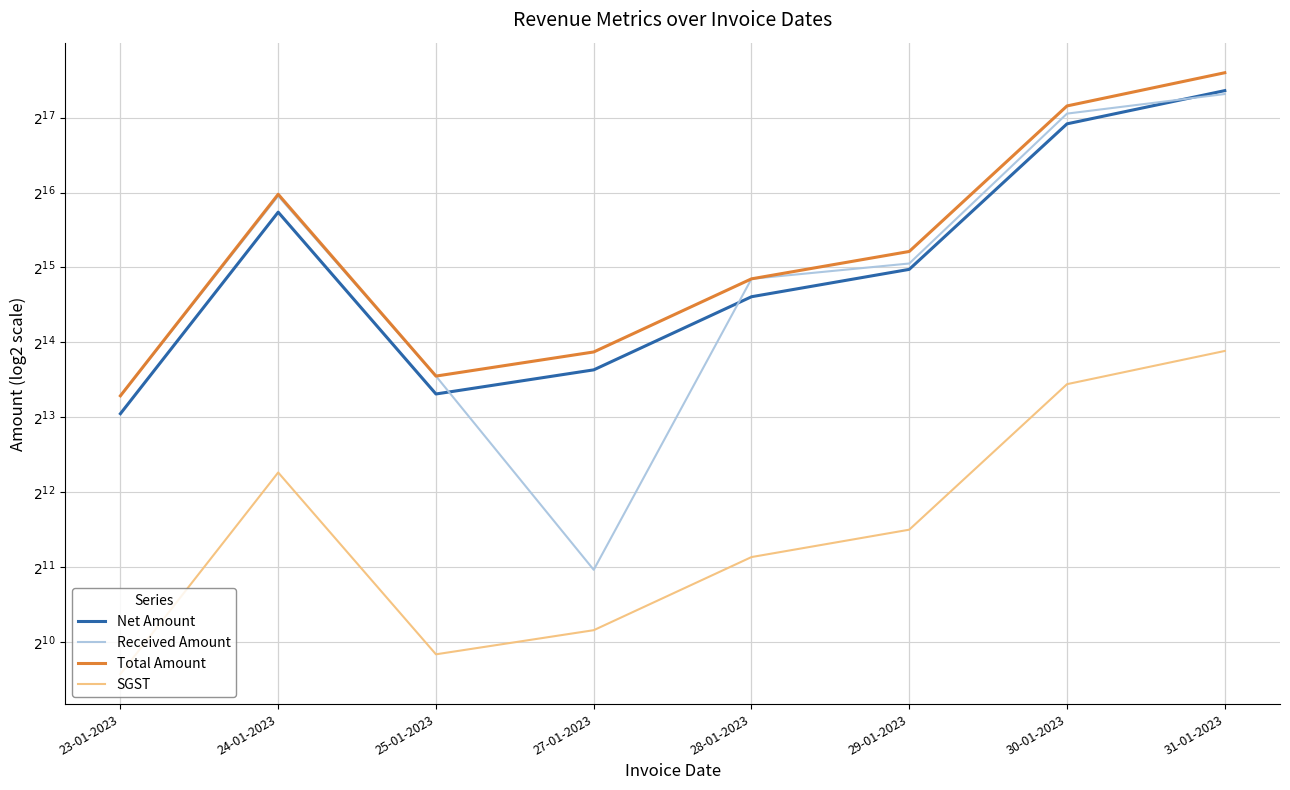

What is the label of the 7th point from the right?

24-01-2023